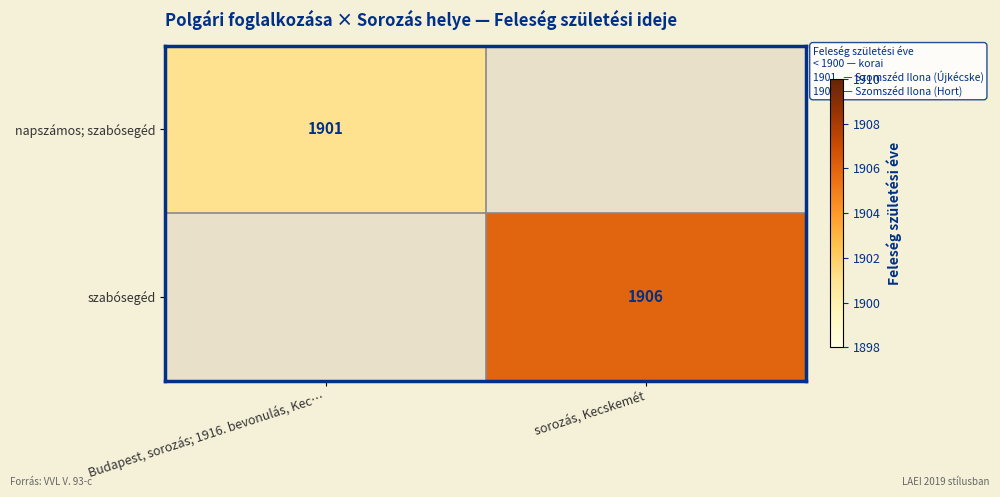

The szabósegéd series shows 1906 at sorozás, Kecskemét. True or false?

True